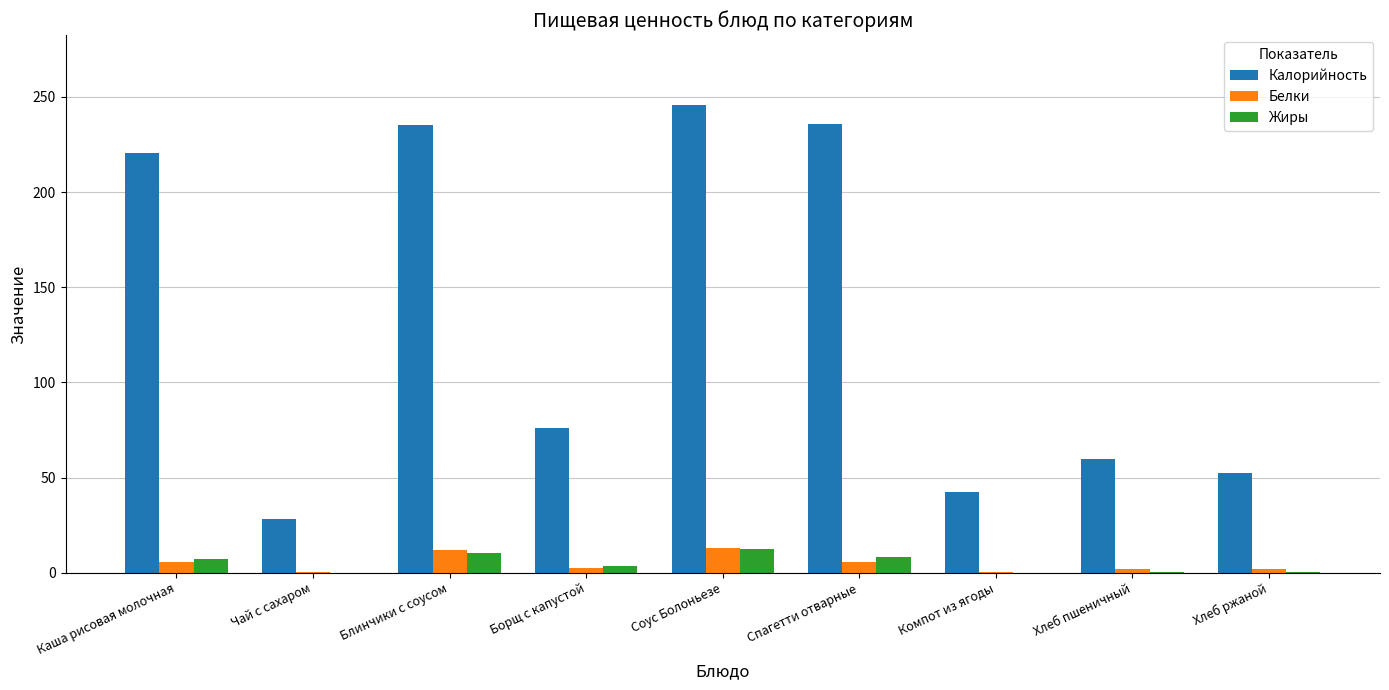

True or false: Калорийность has a value of 52.2 at Хлеб ржаной.

True